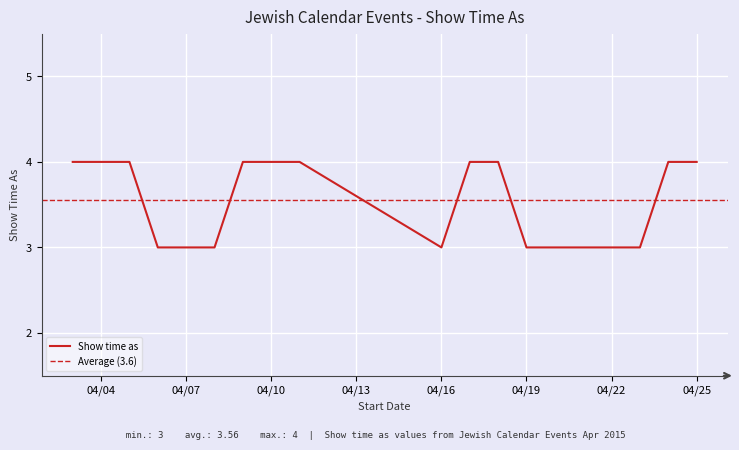

What is the sum of all values?

64